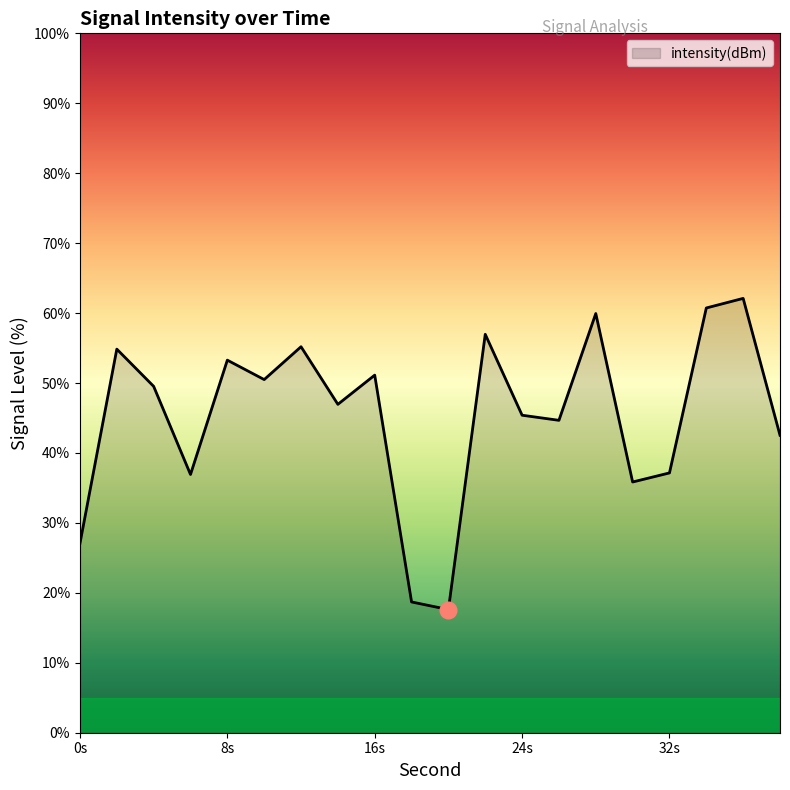

What is the difference between the maximum and minimum values?

44.5